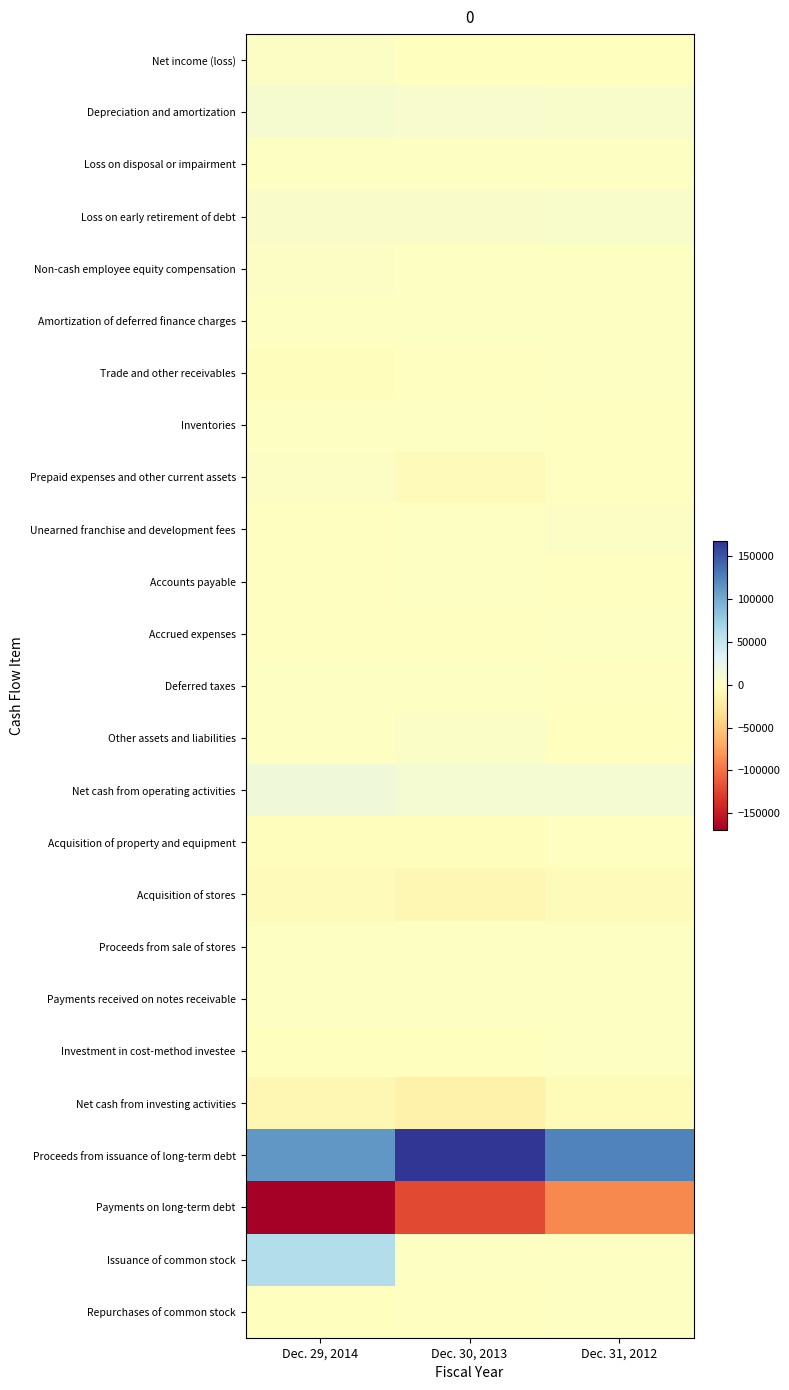

Reading left to right, transcribe all the data shown in this chart.

Net income (loss): Dec. 29, 2014=1248	Dec. 30, 2013=-2591	Dec. 31, 2012=-2114
Depreciation and amortization: Dec. 29, 2014=8052	Dec. 30, 2013=6973	Dec. 31, 2012=6187
Loss on disposal or impairment: Dec. 29, 2014=72	Dec. 30, 2013=847	Dec. 31, 2012=193
Loss on early retirement of debt: Dec. 29, 2014=4619	Dec. 30, 2013=4029	Dec. 31, 2012=5138
Non-cash employee equity compensation: Dec. 29, 2014=1898	Dec. 30, 2013=846	Dec. 31, 2012=1115
Amortization of deferred finance charges: Dec. 29, 2014=563	Dec. 30, 2013=790	Dec. 31, 2012=797
Trade and other receivables: Dec. 29, 2014=-3302	Dec. 30, 2013=-483	Dec. 31, 2012=128
Inventories: Dec. 29, 2014=-32	Dec. 30, 2013=-39	Dec. 31, 2012=-215
Prepaid expenses and other current assets: Dec. 29, 2014=2317	Dec. 30, 2013=-5006	Dec. 31, 2012=-961
Unearned franchise and development fees: Dec. 29, 2014=-507	Dec. 30, 2013=1	Dec. 31, 2012=1545
Accounts payable: Dec. 29, 2014=-766	Dec. 30, 2013=1021	Dec. 31, 2012=-162
Accrued expenses: Dec. 29, 2014=-365	Dec. 30, 2013=-781	Dec. 31, 2012=88
Deferred taxes: Dec. 29, 2014=1123	Dec. 30, 2013=944	Dec. 31, 2012=-957
Other assets and liabilities: Dec. 29, 2014=589	Dec. 30, 2013=2877	Dec. 31, 2012=-1884
Net cash from operating activities: Dec. 29, 2014=15509	Dec. 30, 2013=9874	Dec. 31, 2012=9356
Acquisition of property and equipment: Dec. 29, 2014=-4067	Dec. 30, 2013=-3037	Dec. 31, 2012=-1343
Acquisition of stores: Dec. 29, 2014=-4608	Dec. 30, 2013=-10272	Dec. 31, 2012=-4762
Proceeds from sale of stores: Dec. 29, 2014=179	Dec. 30, 2013=29	Dec. 31, 2012=180
Payments received on notes receivable: Dec. 29, 2014=969	Dec. 30, 2013=31	Dec. 31, 2012=61
Investment in cost-method investee: Dec. 29, 2014=-2000	Dec. 30, 2013=-2000	Dec. 31, 2012=0
Net cash from investing activities: Dec. 29, 2014=-9527	Dec. 30, 2013=-15249	Dec. 31, 2012=-5904
Proceeds from issuance of long-term debt: Dec. 29, 2014=112000	Dec. 30, 2013=167000	Dec. 31, 2012=124200
Payments on long-term debt: Dec. 29, 2014=-169900	Dec. 30, 2013=-121280	Dec. 31, 2012=-87647
Issuance of common stock: Dec. 29, 2014=59675	Dec. 30, 2013=57	Dec. 31, 2012=109
Repurchases of common stock: Dec. 29, 2014=-1518	Dec. 30, 2013=-400	Dec. 31, 2012=-117